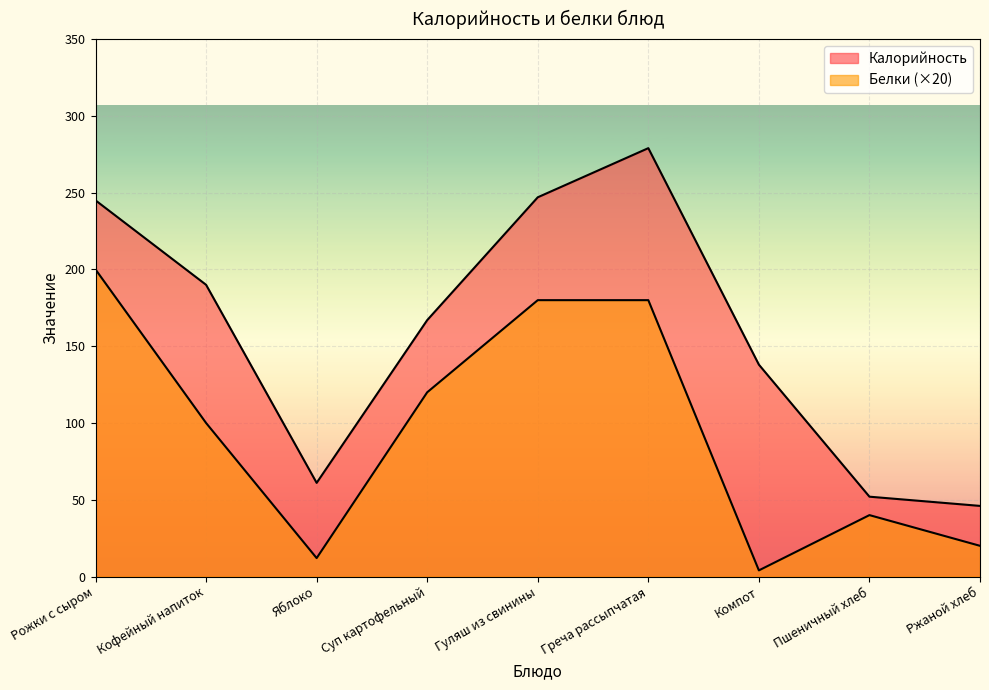

What is the difference between the maximum and minimum values in the Белки series?

196